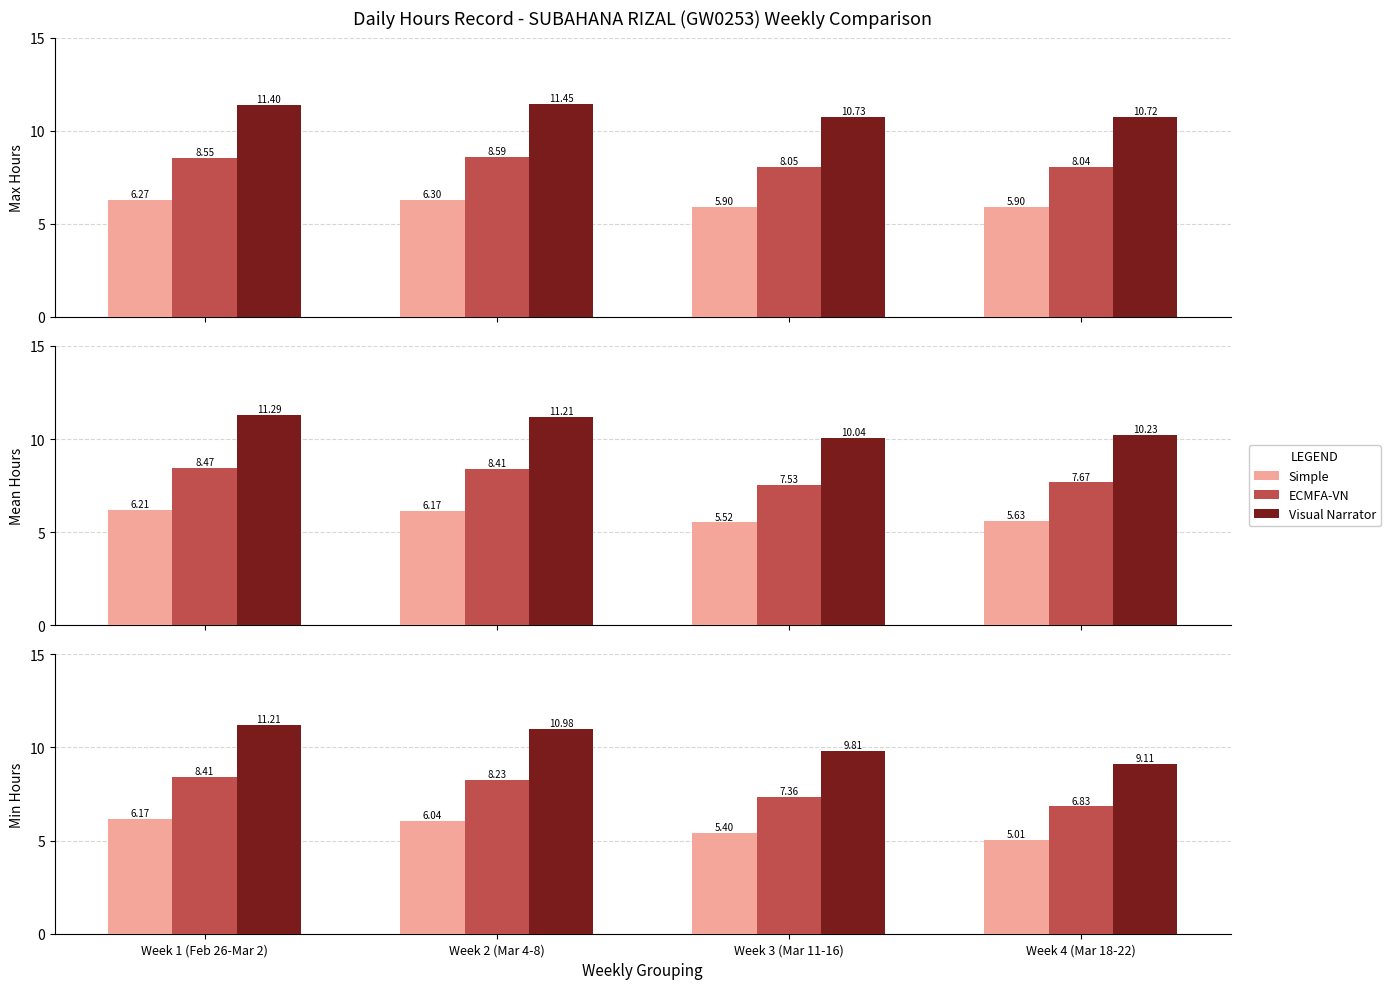

Count the number of categories in the chart.

4